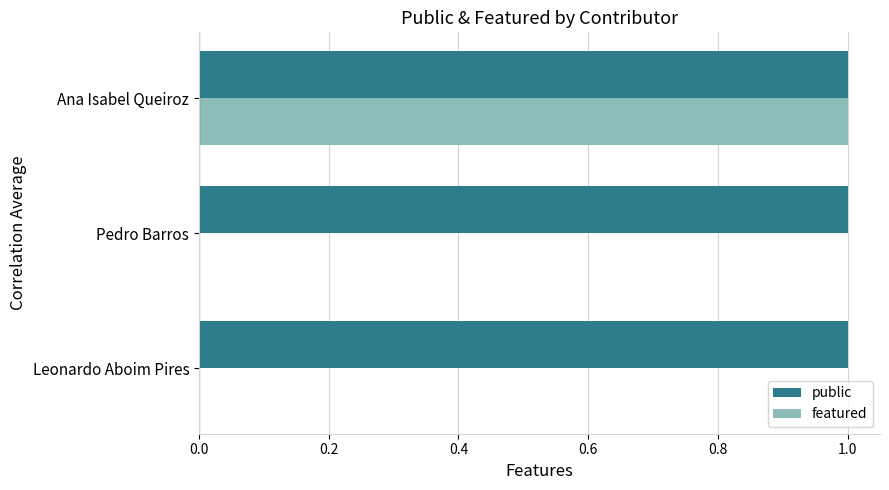

Is it true that featured equals -1 at Pedro Barros?

False